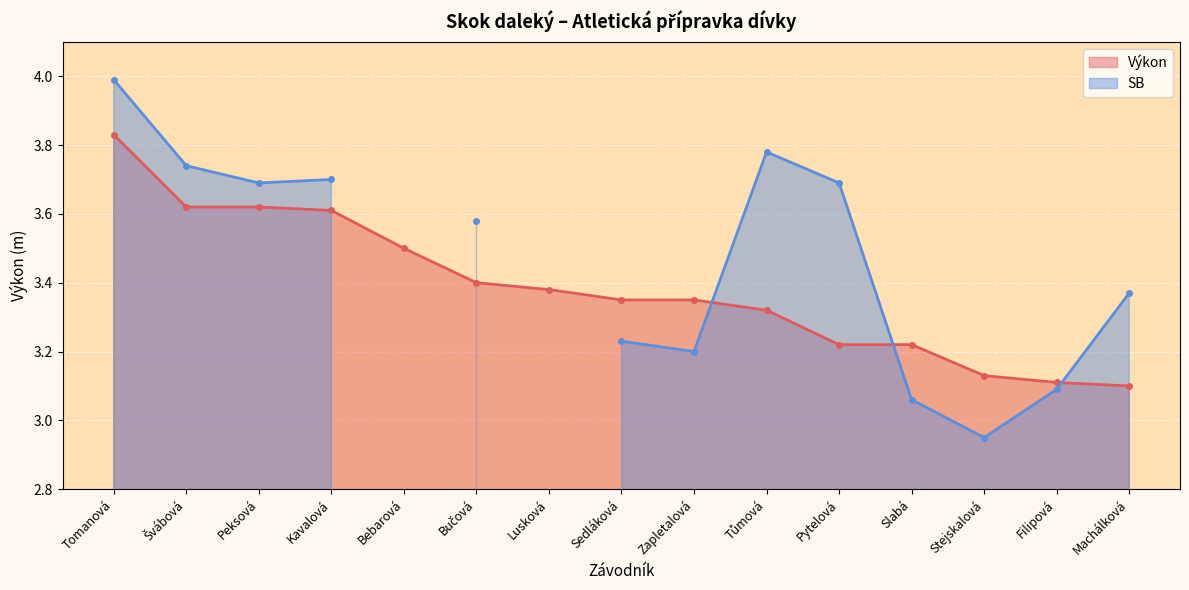

What position from the left is Stejskalová?

13